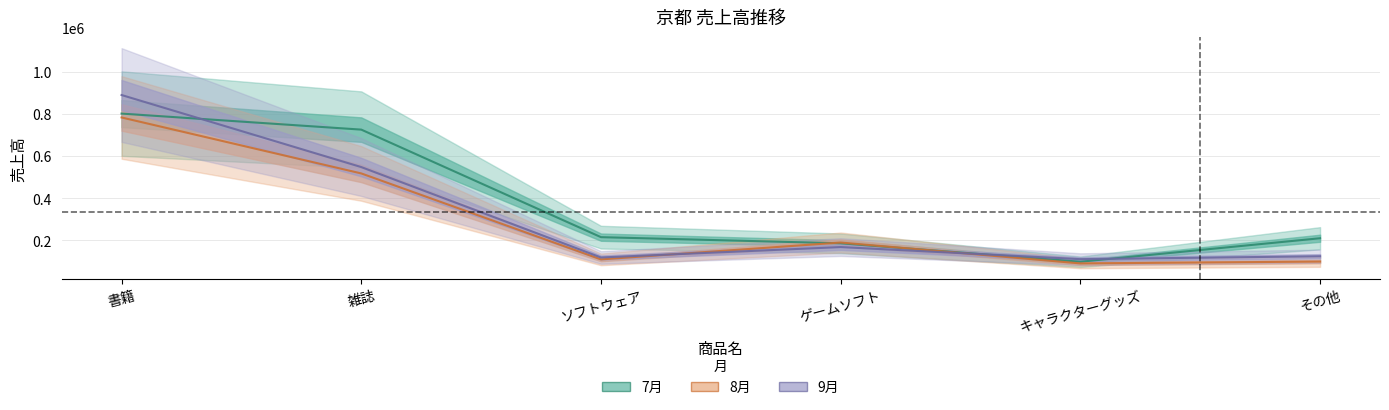

What is the difference between the 8月 values at 書籍 and ソフトウェア?

672880